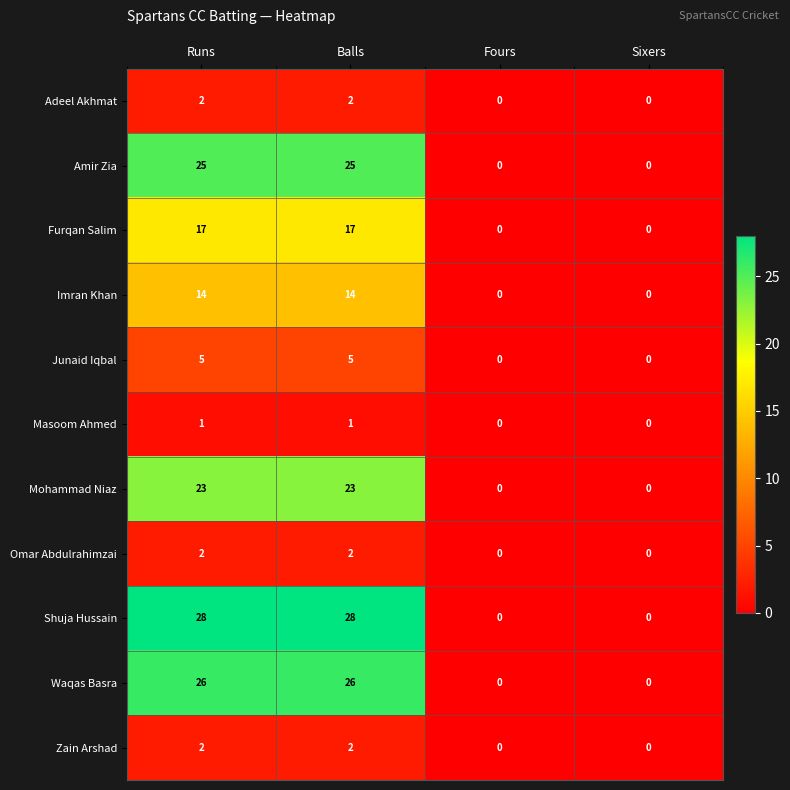

How many series are shown in this chart?

11